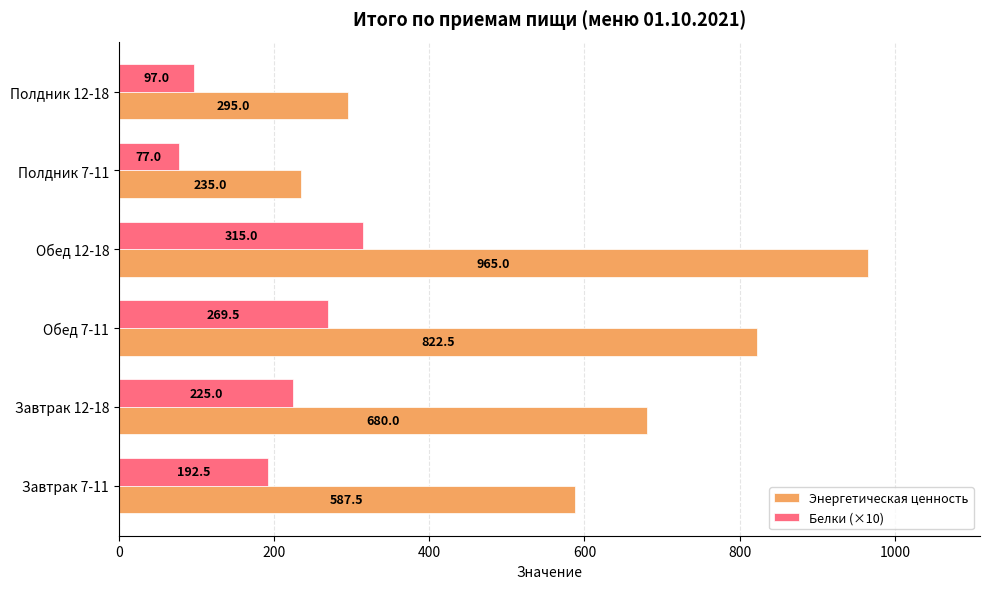

At how many categories does at least one series exceed 918?

1